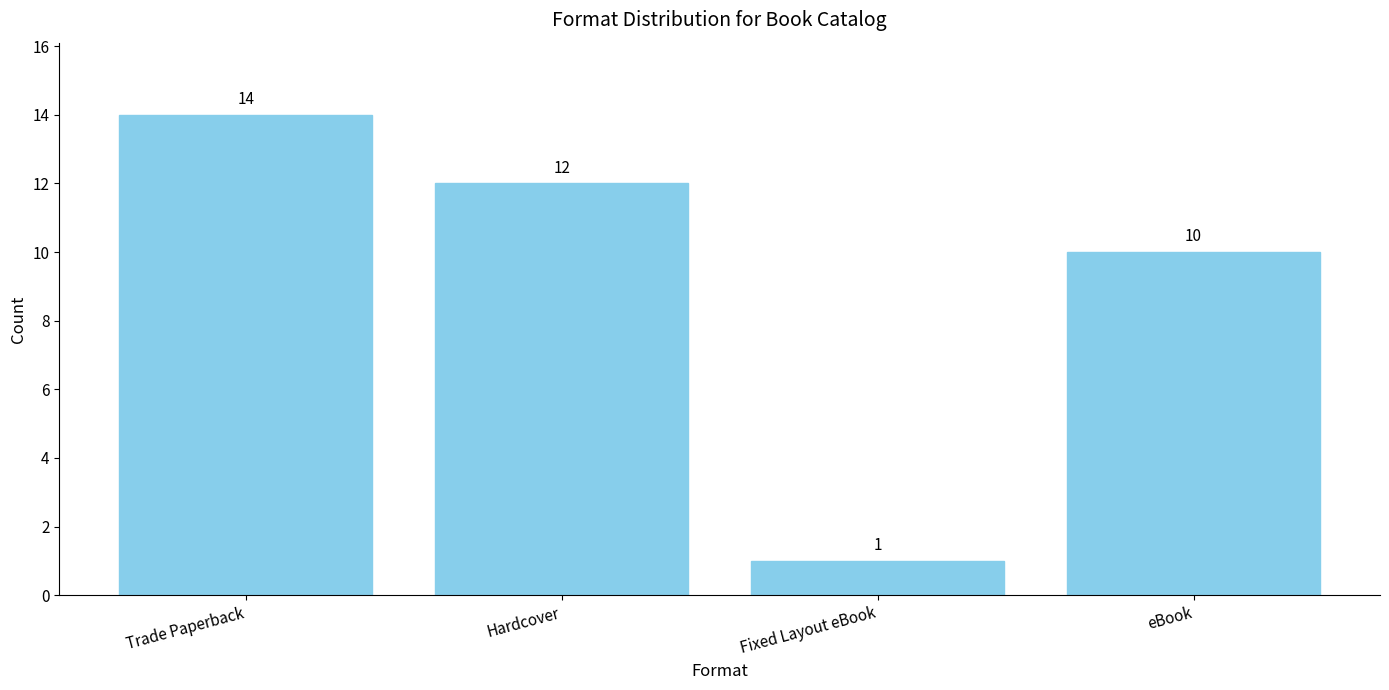

What is the maximum value shown in the chart?

14